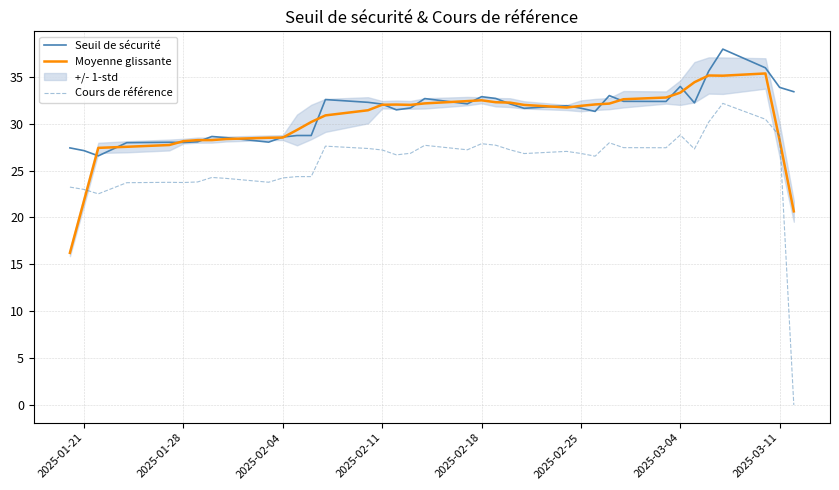

The value of Seuil de sécurité at 2025-02-11 is 32.1. True or false?

True